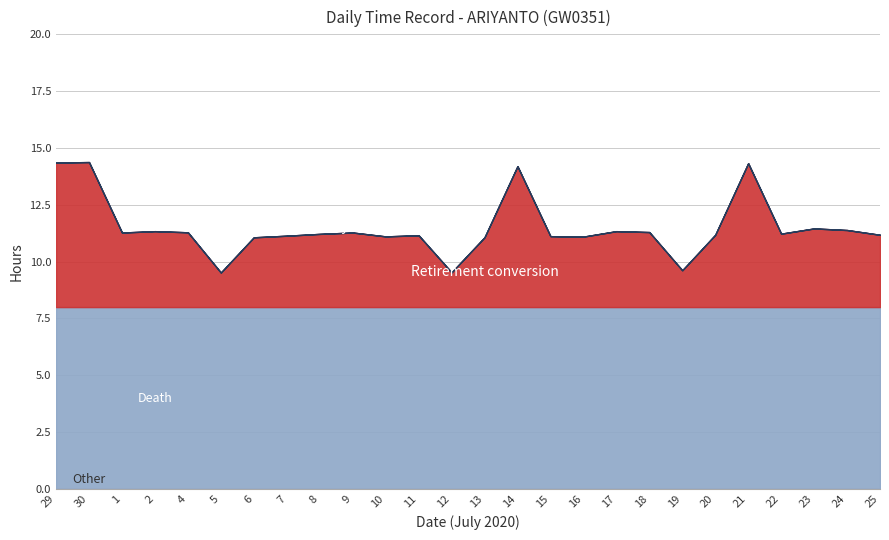

How many lines are shown in the chart?

4